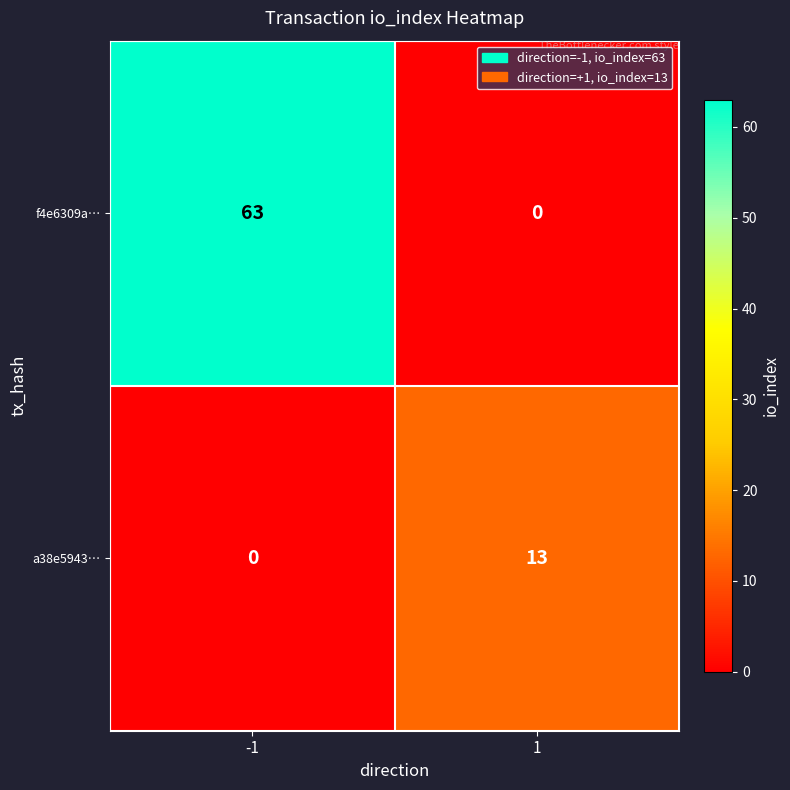

The value of f4e6309a… at -1 is 63. True or false?

True